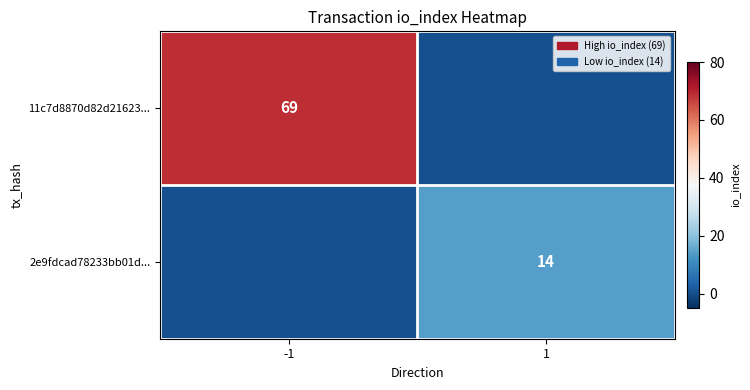

Is the value of 11c7d8870d82d21623... at -1 greater than the value of 2e9fdcad78233bb01d... at 1?

Yes